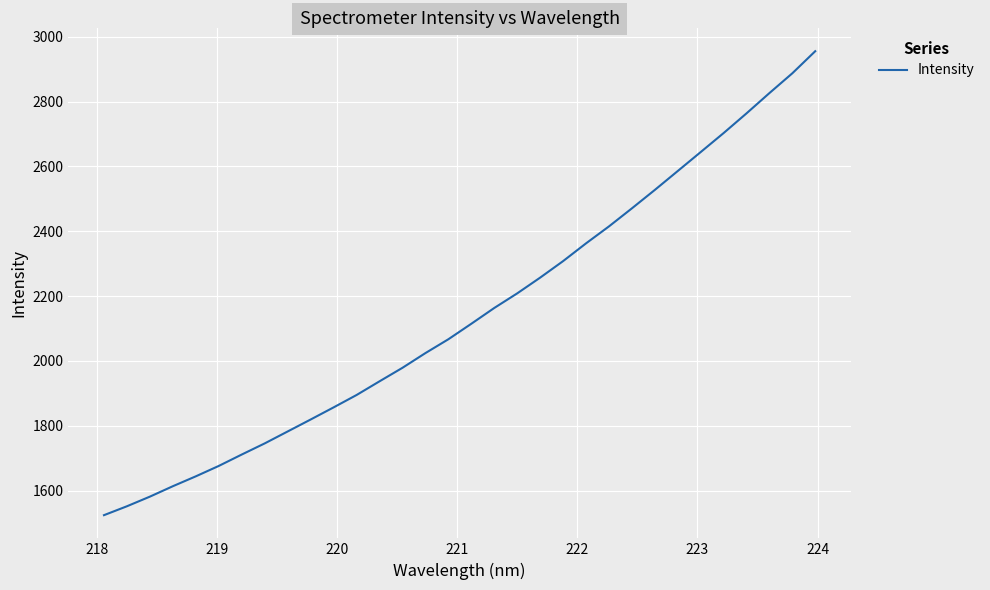

What is the difference between the maximum and minimum values?

1431.0